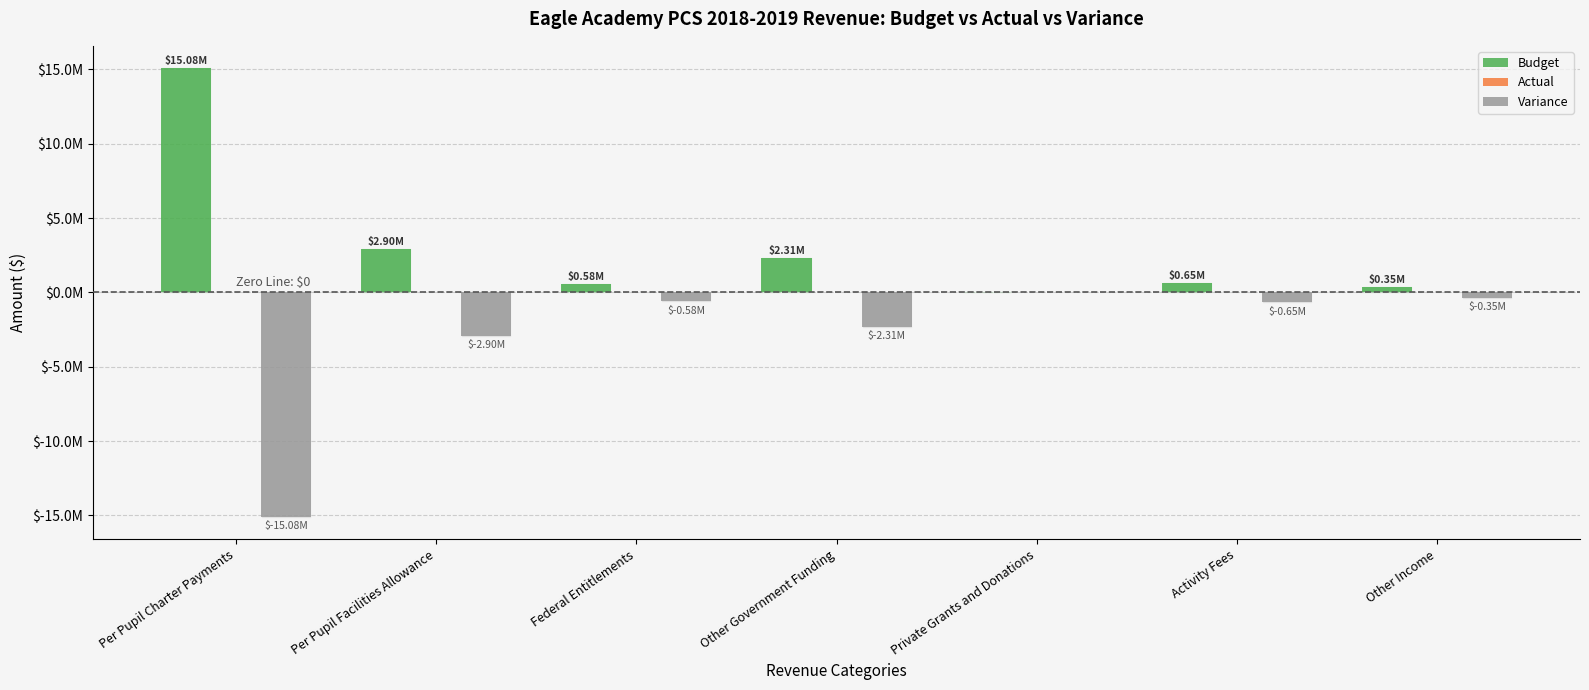

Does the chart contain stacked bars?

No